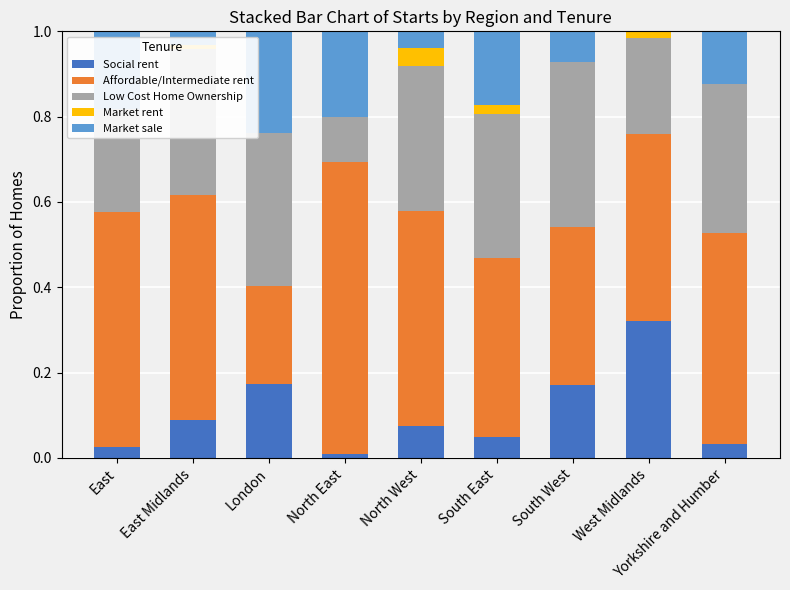

List the labels in order of Market rent value, largest first.

North West, South East, West Midlands, East Midlands, East, London, North East, South West, Yorkshire and Humber